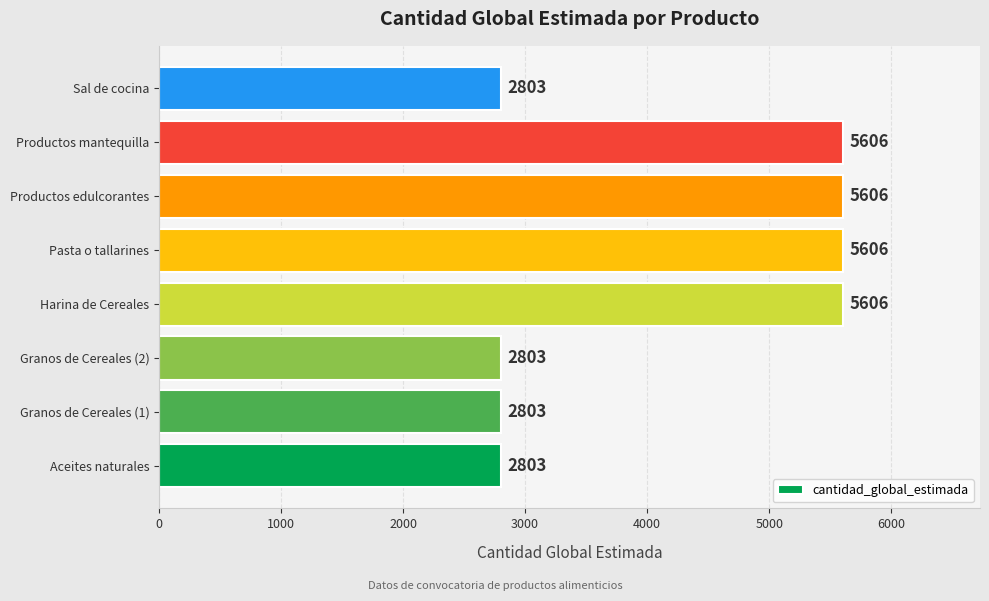

What is the greatest value displayed?

5606